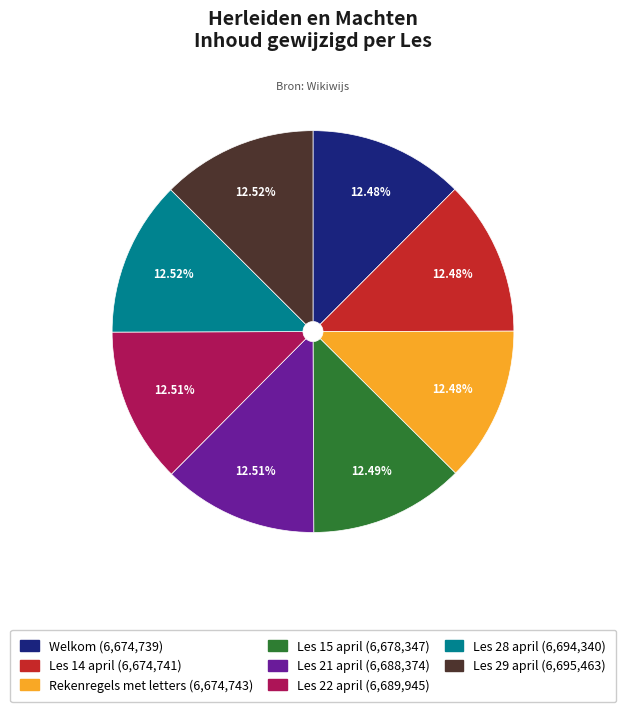

True or false: Welkom accounts for 12% of the total.

True